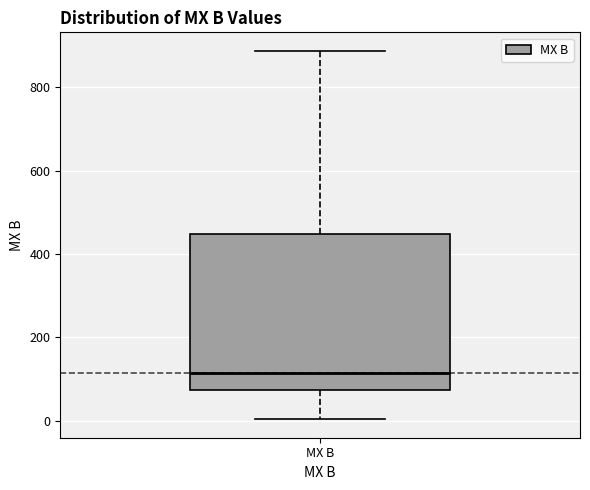

Transcribe this box plot: give where the median line is, the range the box spans, and where the two whiskers end, as read against the y-axis. The values are not printed on the chart, so give them approximately, as read against the axis.

median 120, box 80 to 440, whiskers 0 to 880